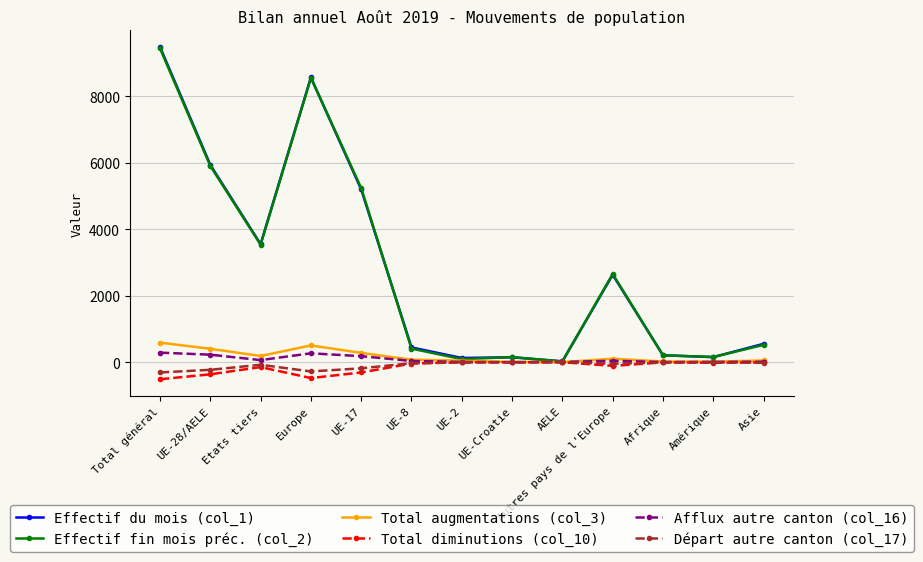

Which category has the highest value across all series?

Total général